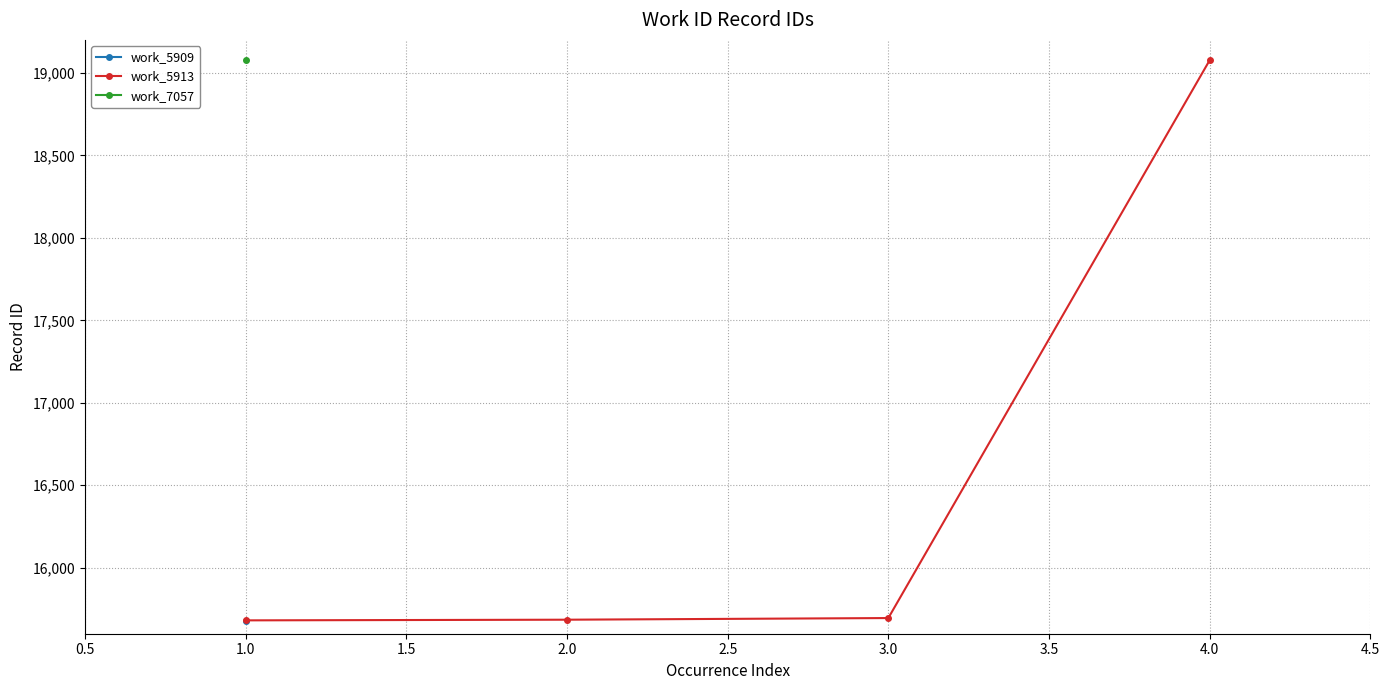

True or false: work_5913 has more than 2 interior local peaks.

False